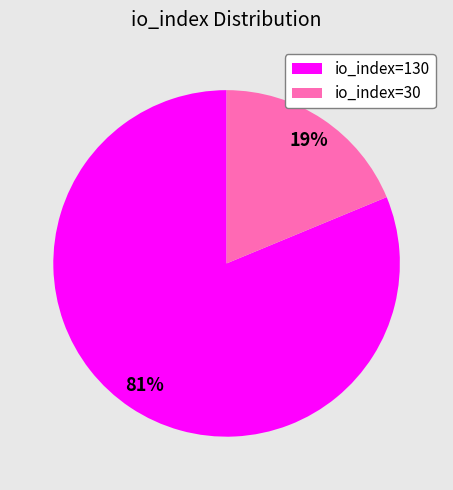

To the nearest percent, what portion does io_index=30 represent?

19%